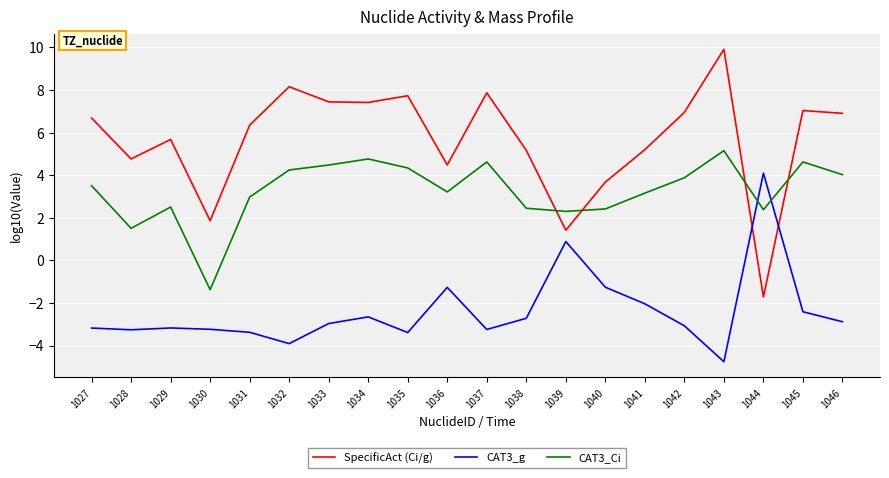

What is the maximum value shown in the chart?

9.9